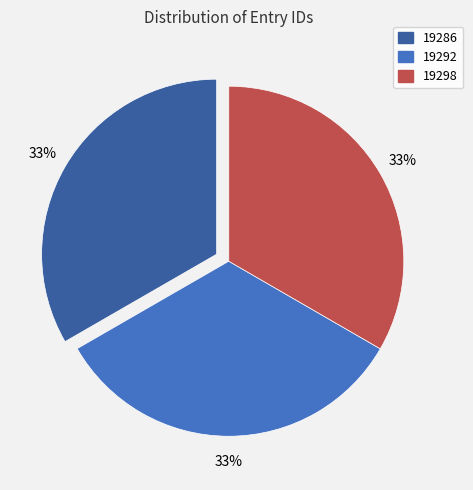

What is the ratio of the value at 19298 to the value at 19292?

1.0